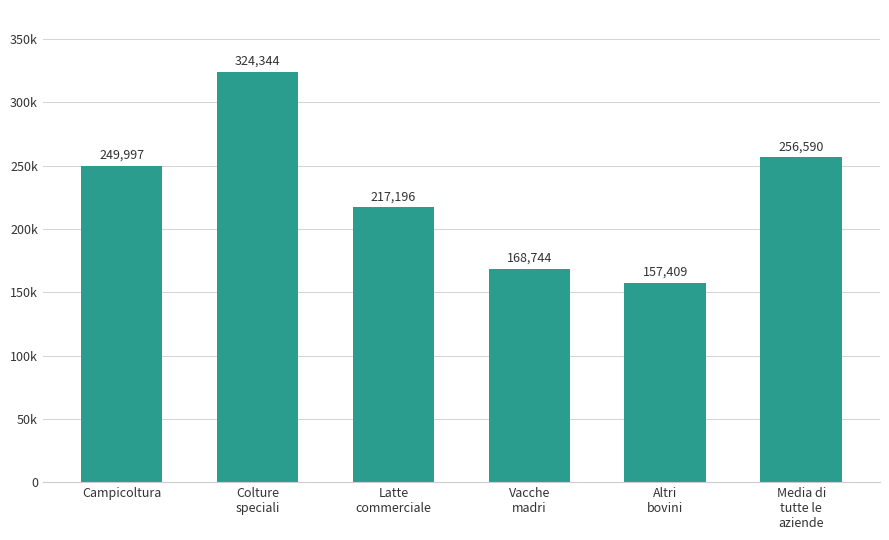

What is the sum of the values at Altri
bovini and Vacche
madri?

326153